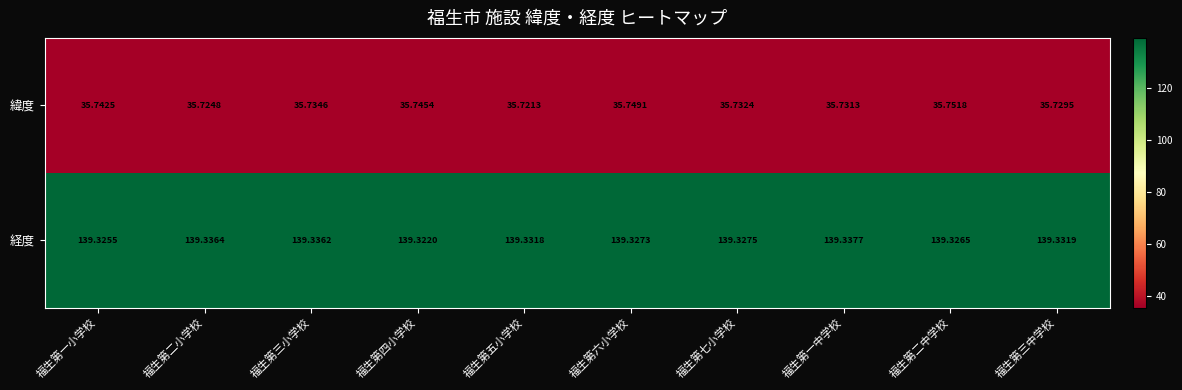

Which series has the largest total across all categories?

経度